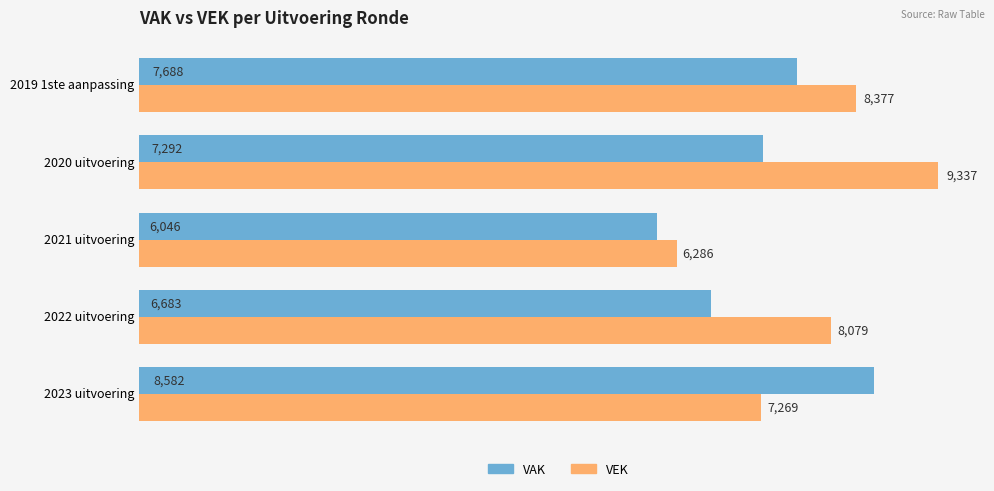

What is the spread (max minus min) of values at 2019 1ste aanpassing?

689